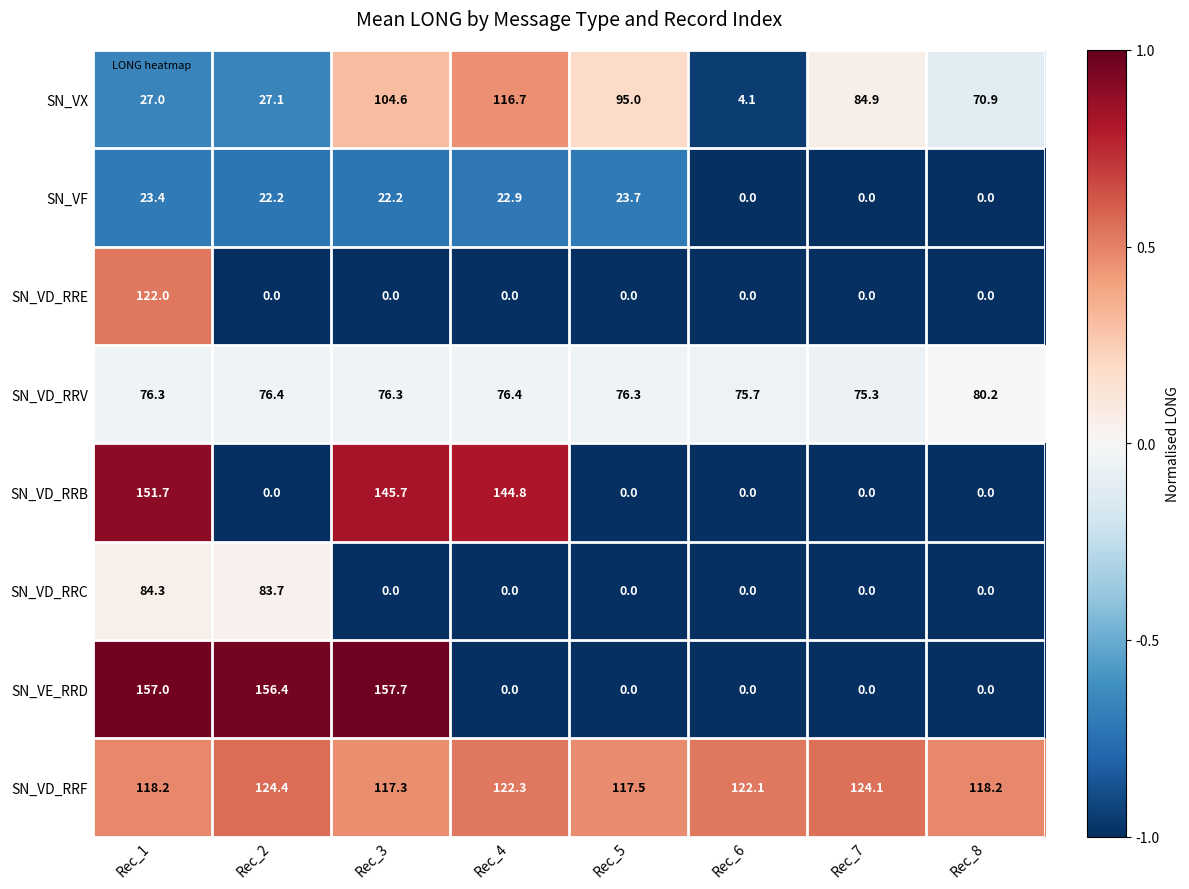

Which label corresponds to the largest value in the chart?

Rec_3